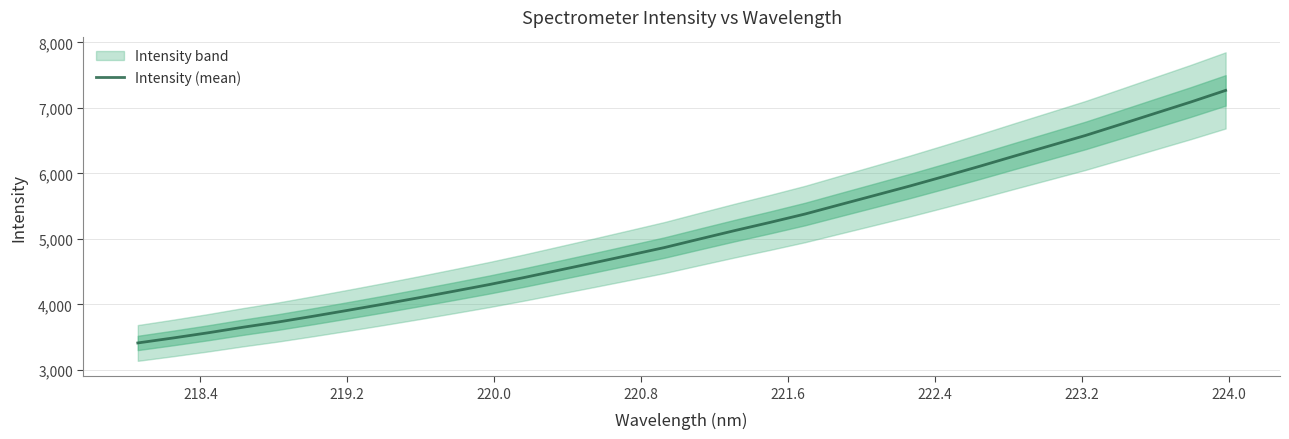

What is the highest value of the Intensity (mean) series?

7267.0